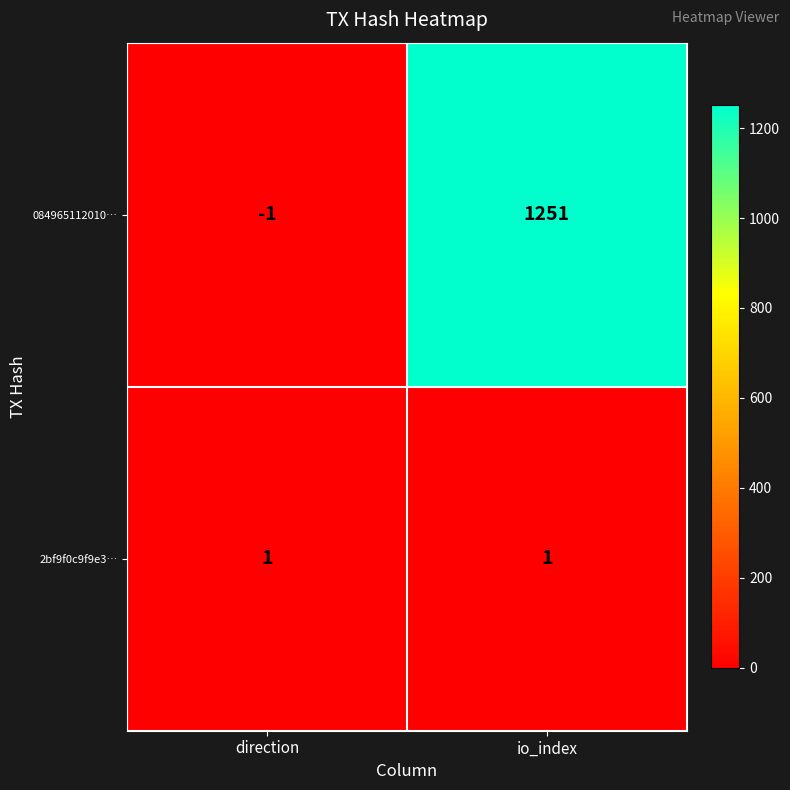

The 084965112010… series shows 1251 at io_index. True or false?

True